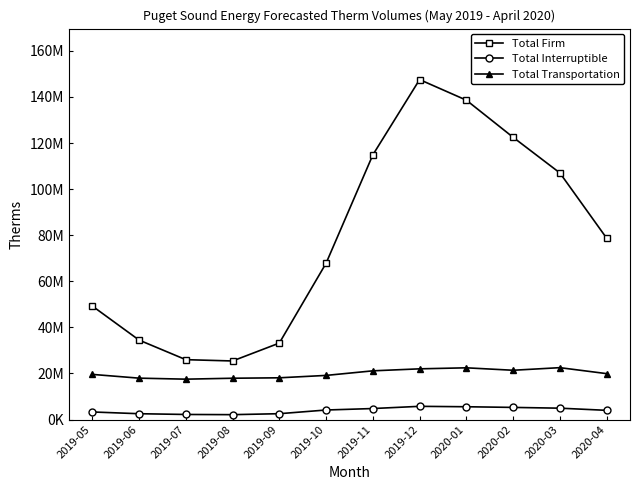

At which category does Total Transportation reach its first local valley?

2019-07